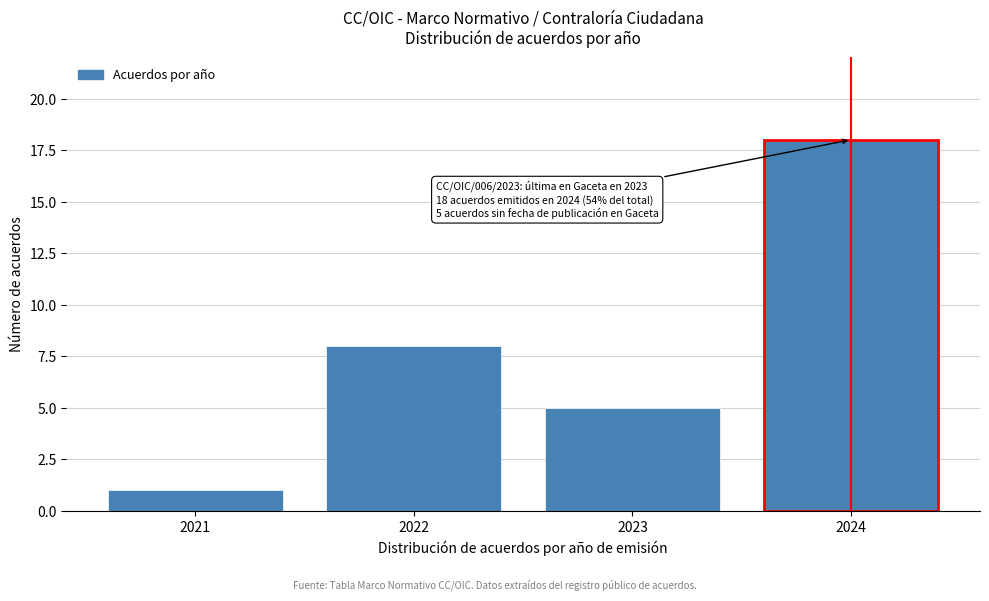

Reading left to right, extract all data points from this chart.

2021=1	2022=8	2023=5	2024=18